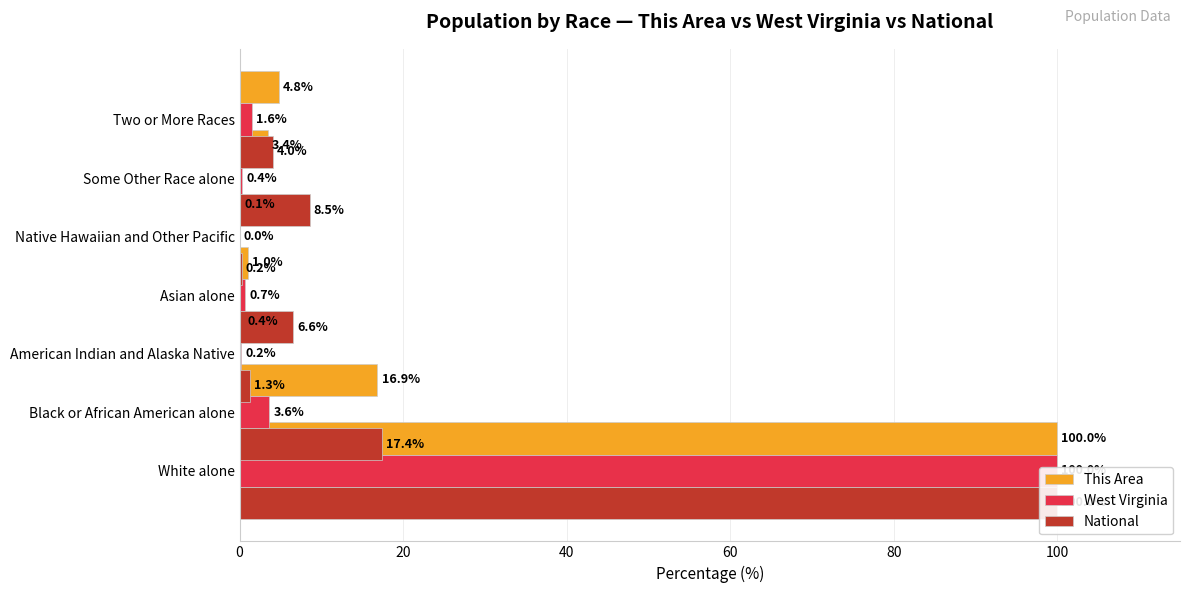

What is the approximate value of West Virginia at 100?

0.4